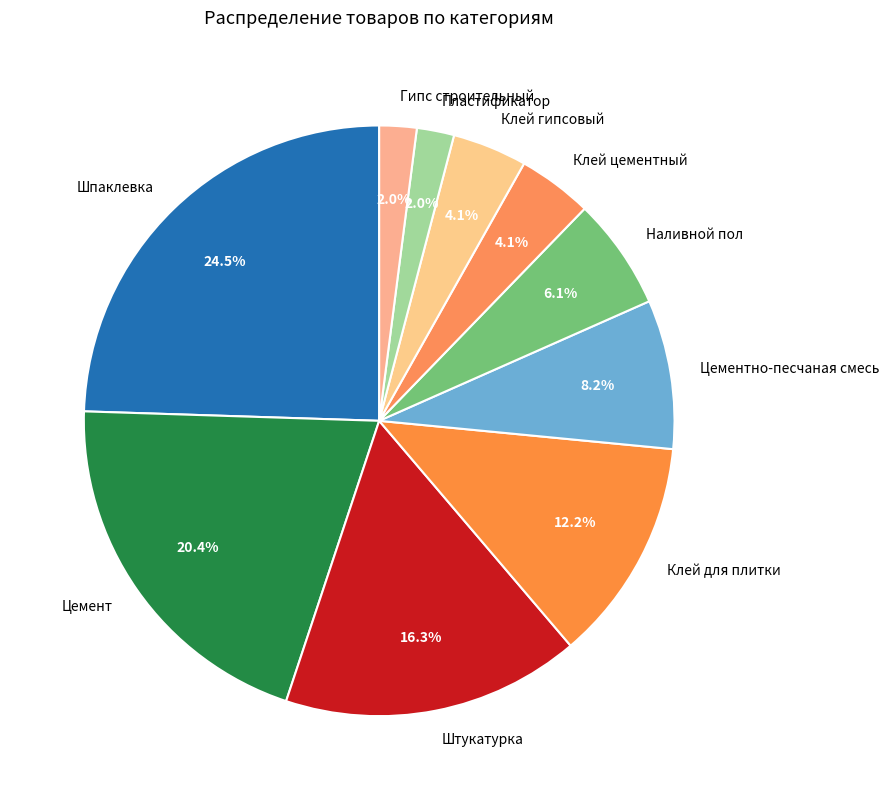

Combined, do Клей цементный and Штукатурка account for over 50%?

No